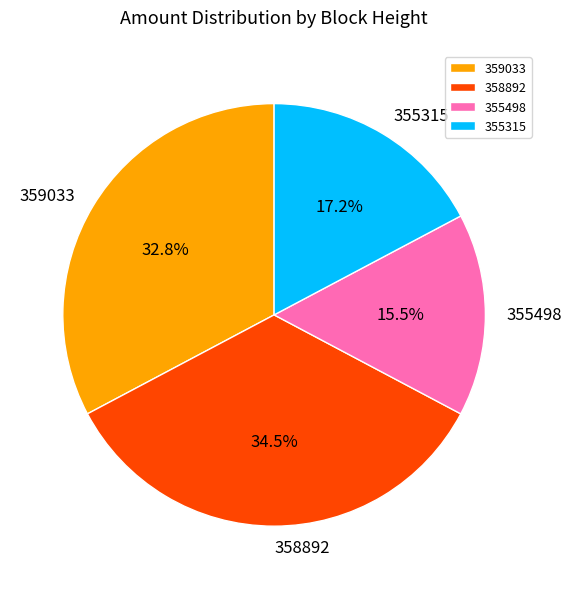

To the nearest percent, what is the difference between the largest and smallest slice percentages?

19%